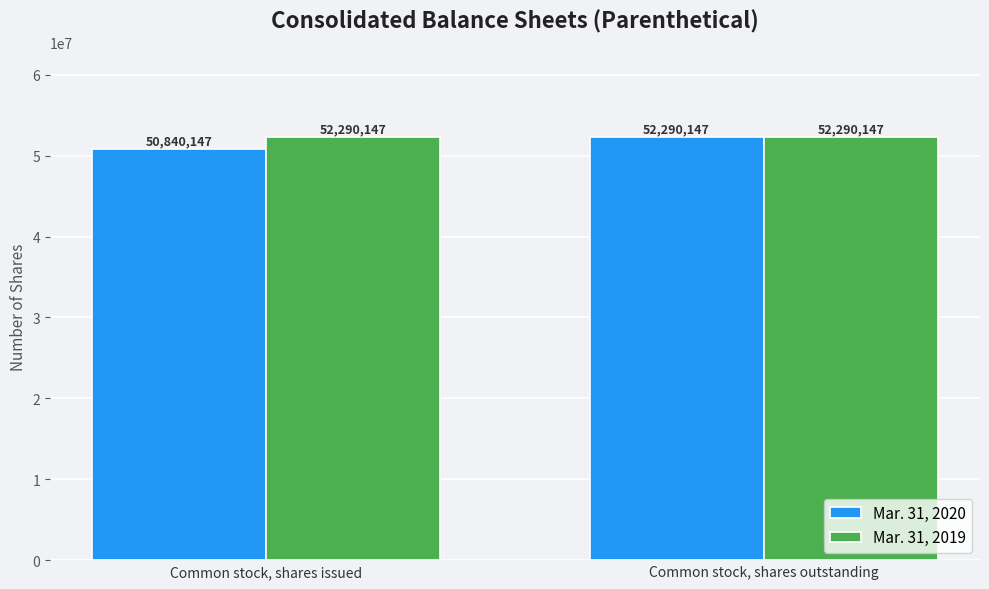

Which series has the widest spread of values?

Mar. 31, 2020